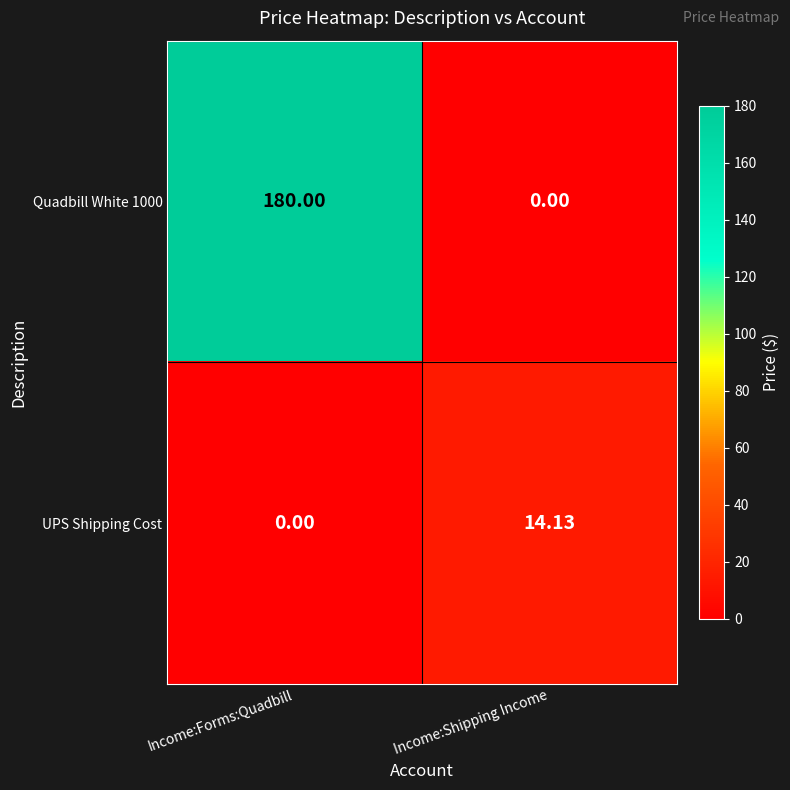

How many categories are shown in the chart?

2